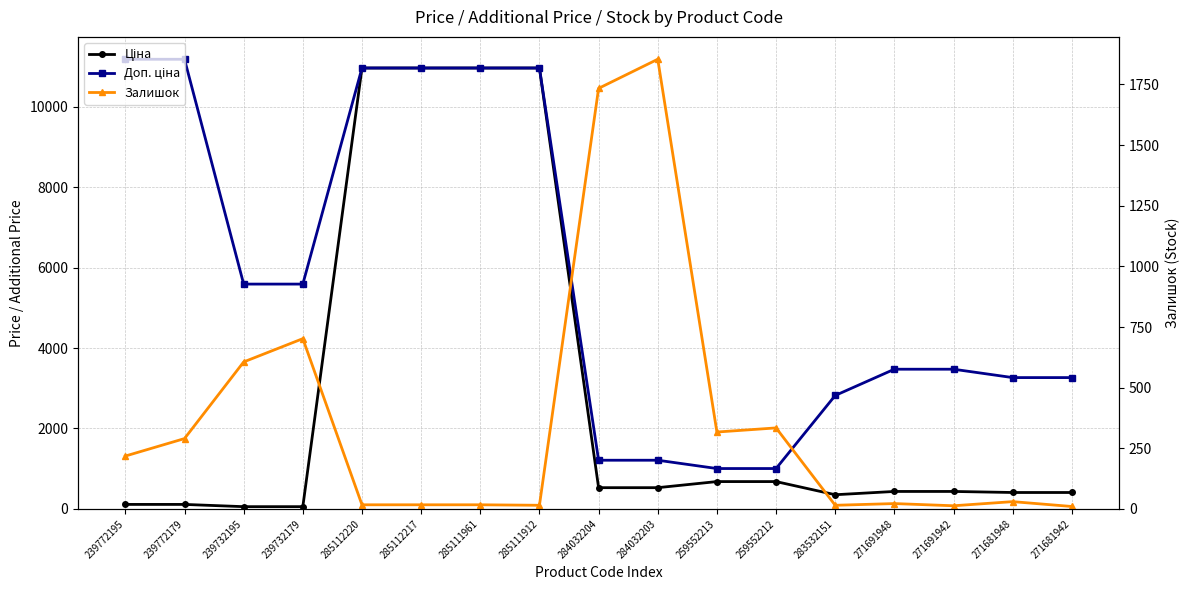

How many values in the Ціна series exceed 434?

10